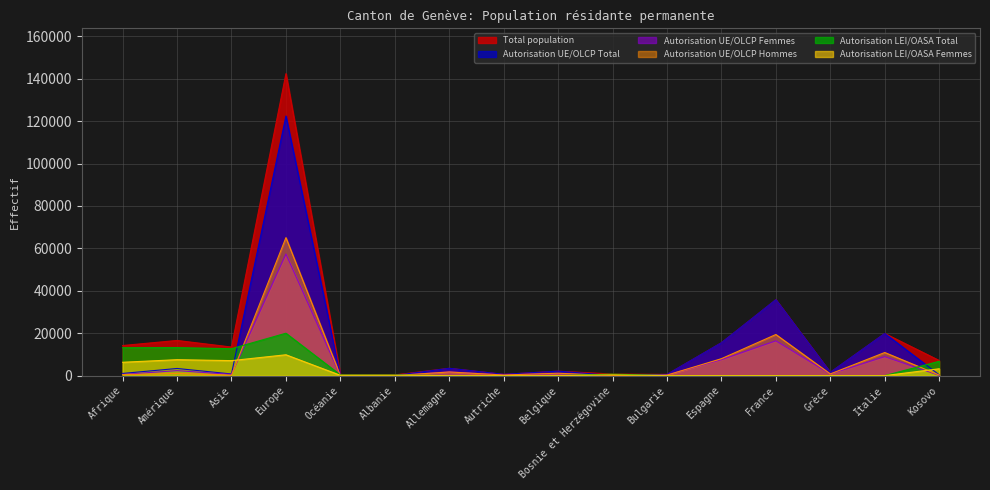

Count the number of data series in this chart.

6